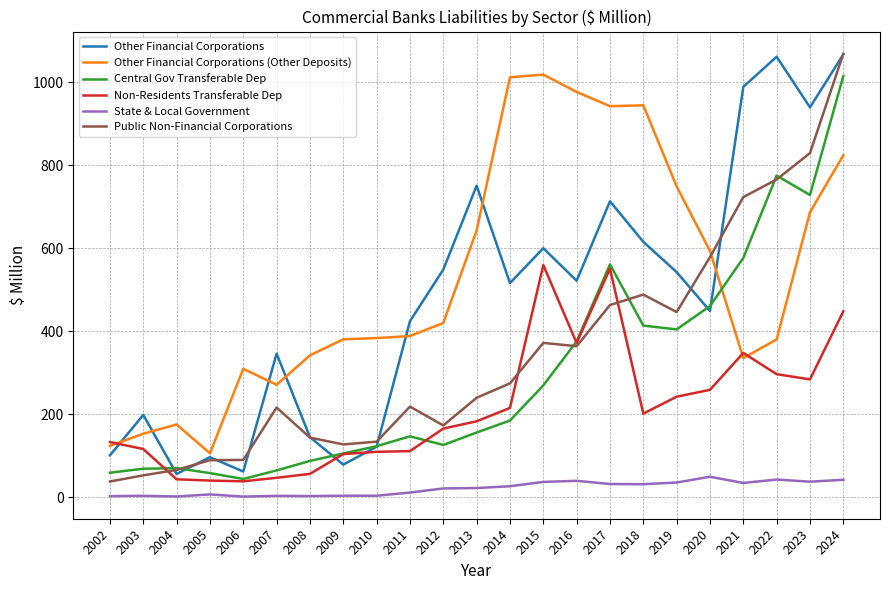

True or false: Non-Residents Transferable Dep and State & Local Government cross at least once.

False